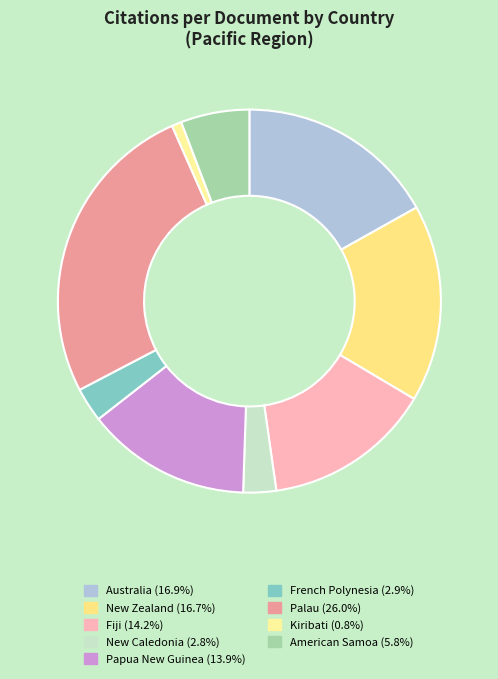

What percentage is the Papua New Guinea slice, to the nearest percent?

14%